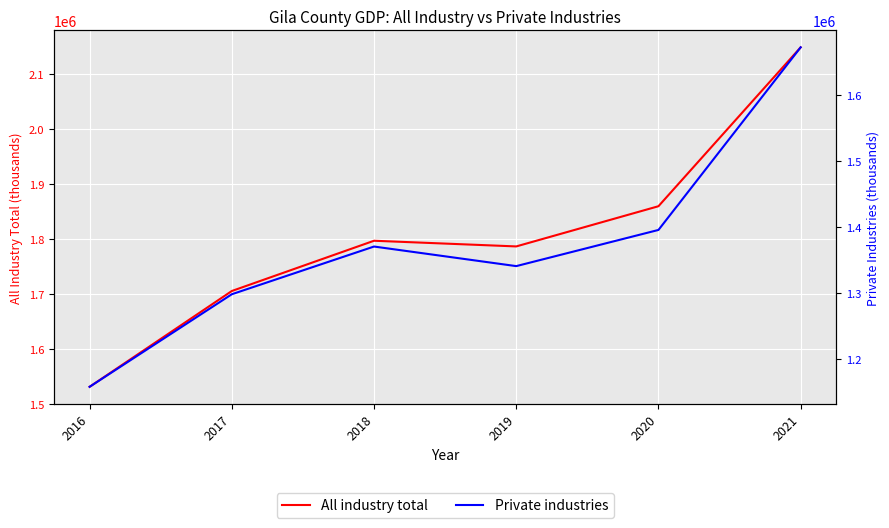

List the labels in order of Private industries value, smallest first.

2016, 2017, 2019, 2018, 2020, 2021